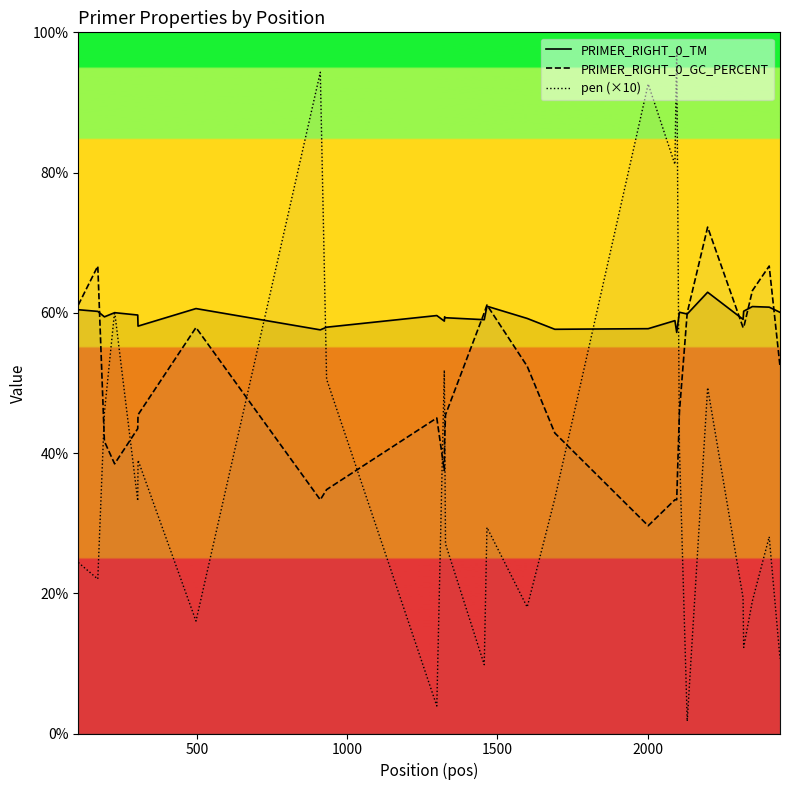

Which series has the largest total across all categories?

PRIMER_RIGHT_0_TM